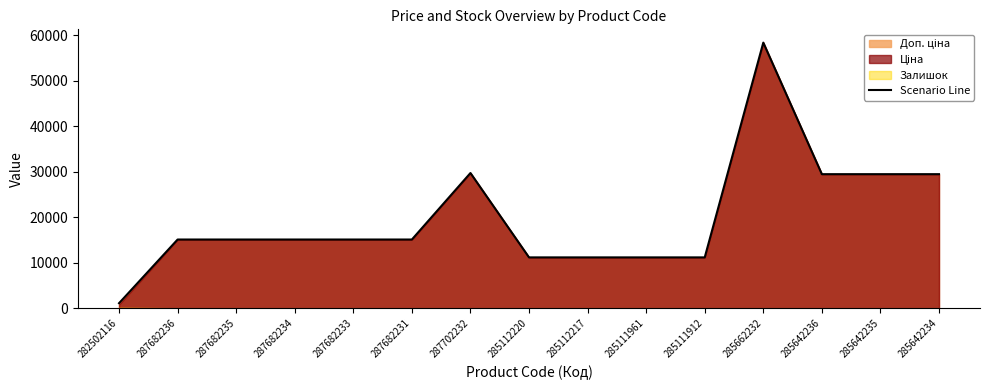

What is the label of the 13th point from the right?

287682235